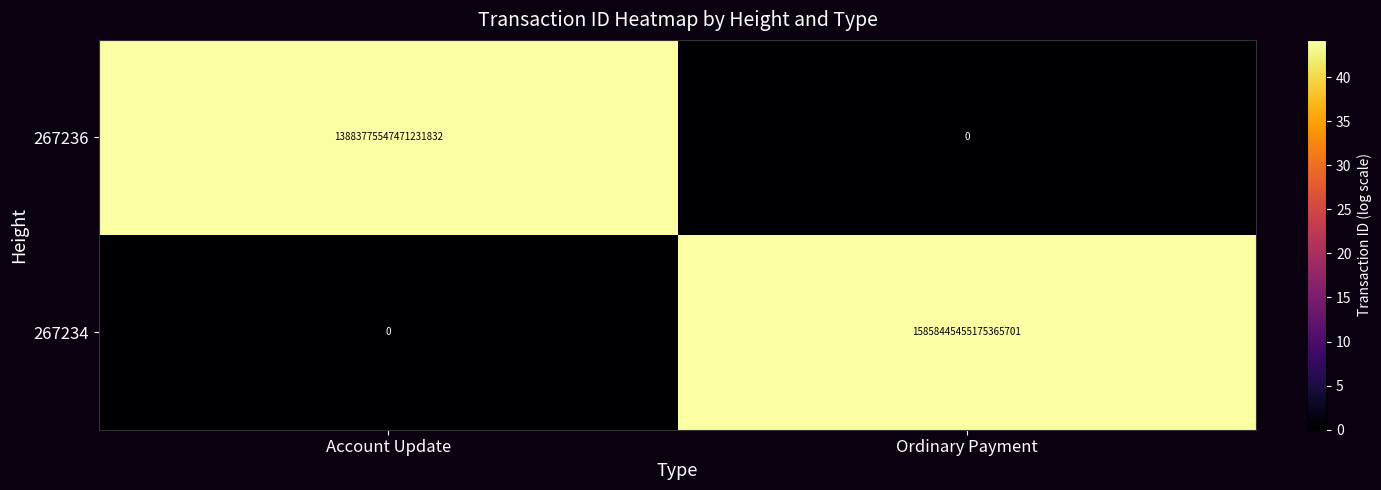

Which series has the largest total across all categories?

267234